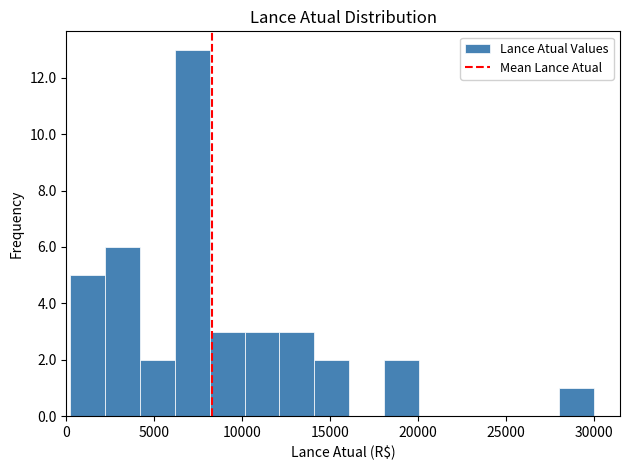

Read against the x-axis, roughly where is the centre of the tallest bar?

7000